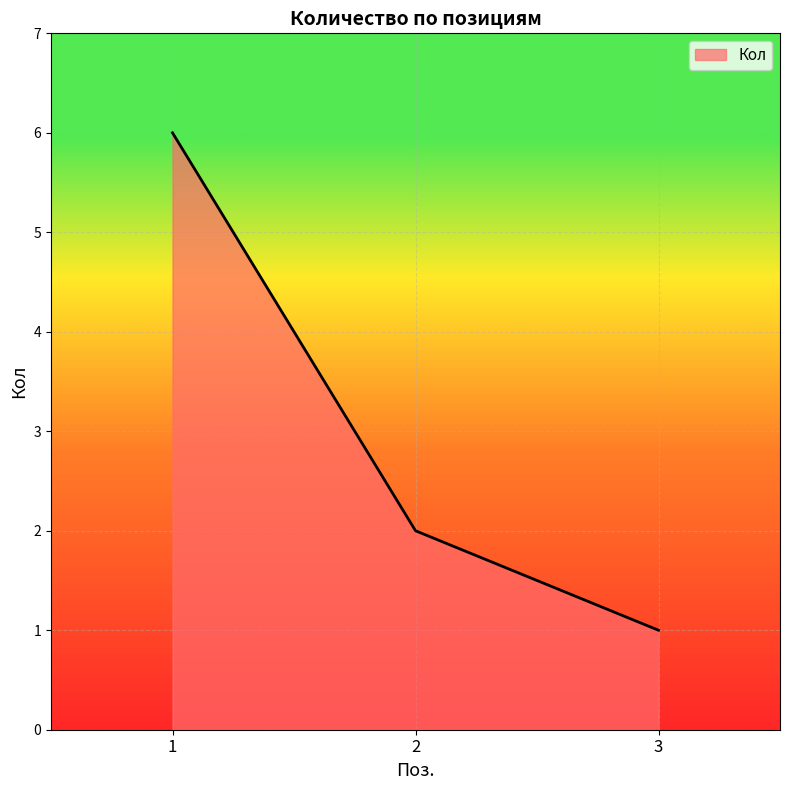

Reading left to right, list all the values displayed in this chart.

6	2	1